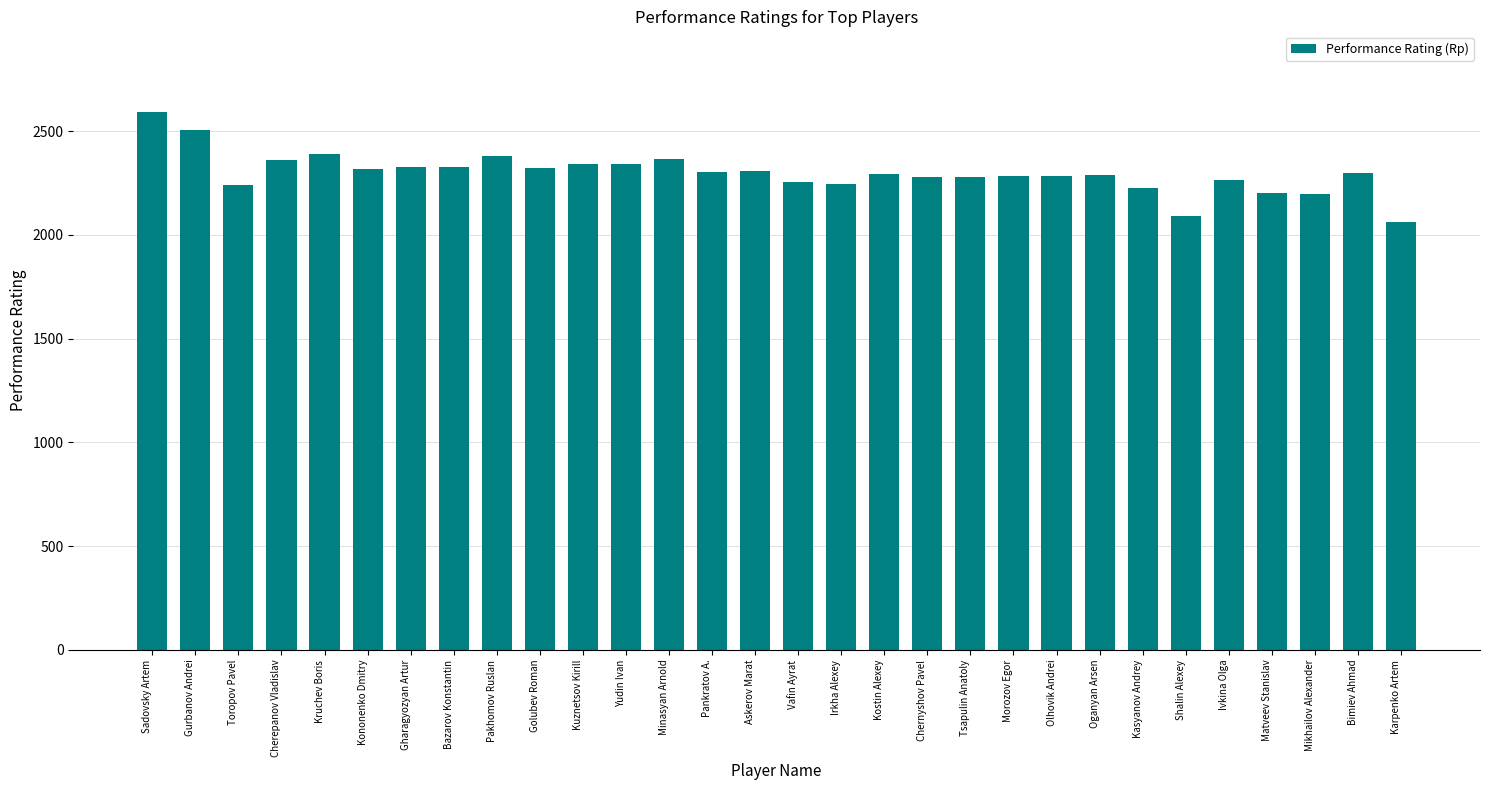

What is the label of the 14th bar from the right?

Irkha Alexey